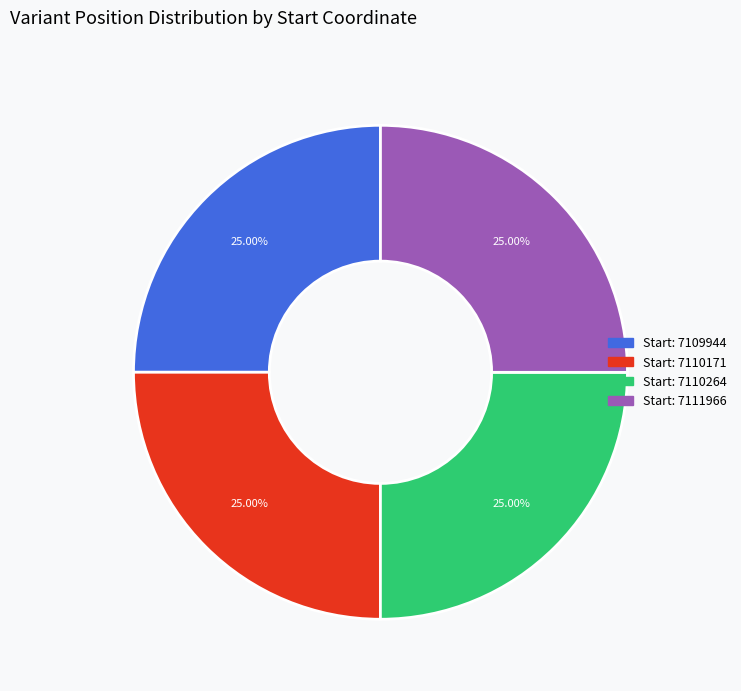

Is there a majority slice in this chart?

No